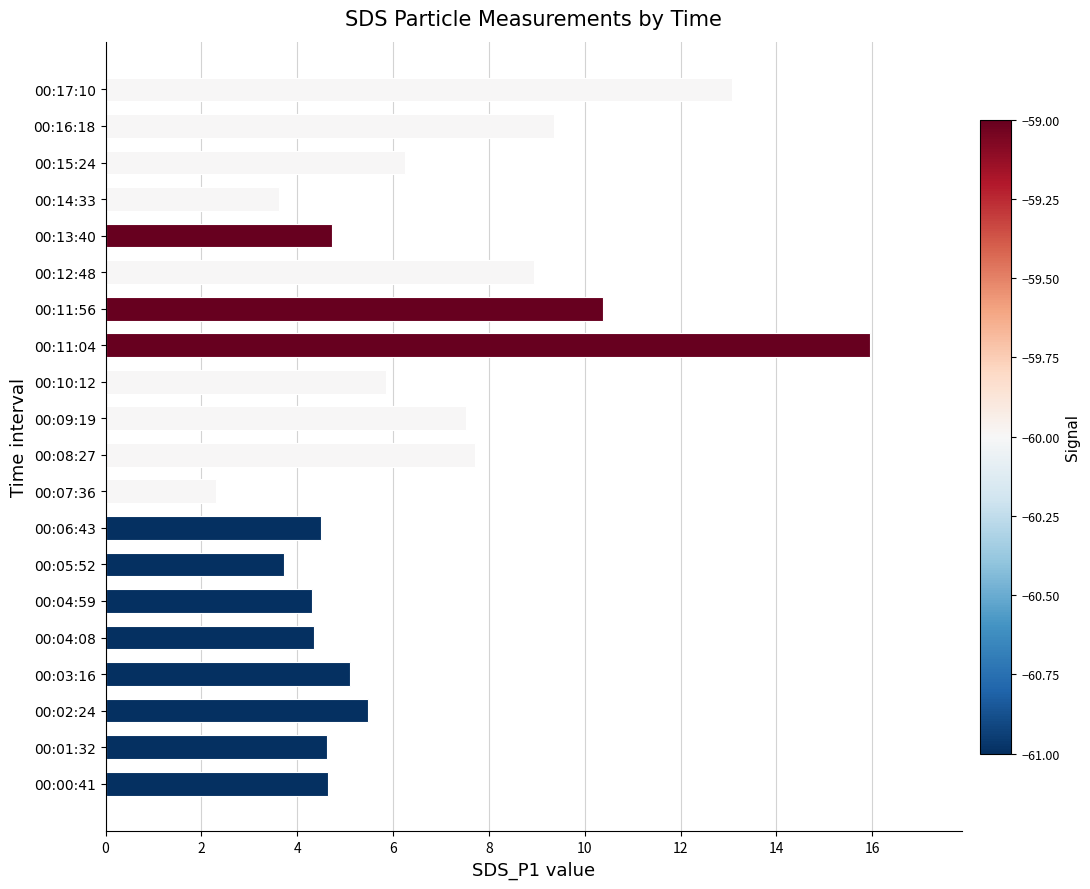

What is the sum of all values?

132.4